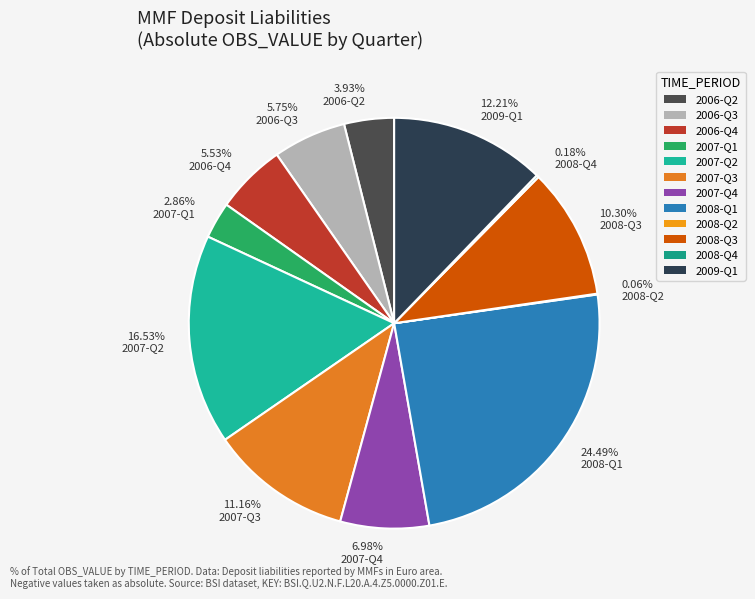

Is there any slice that represents more than half of the pie?

No